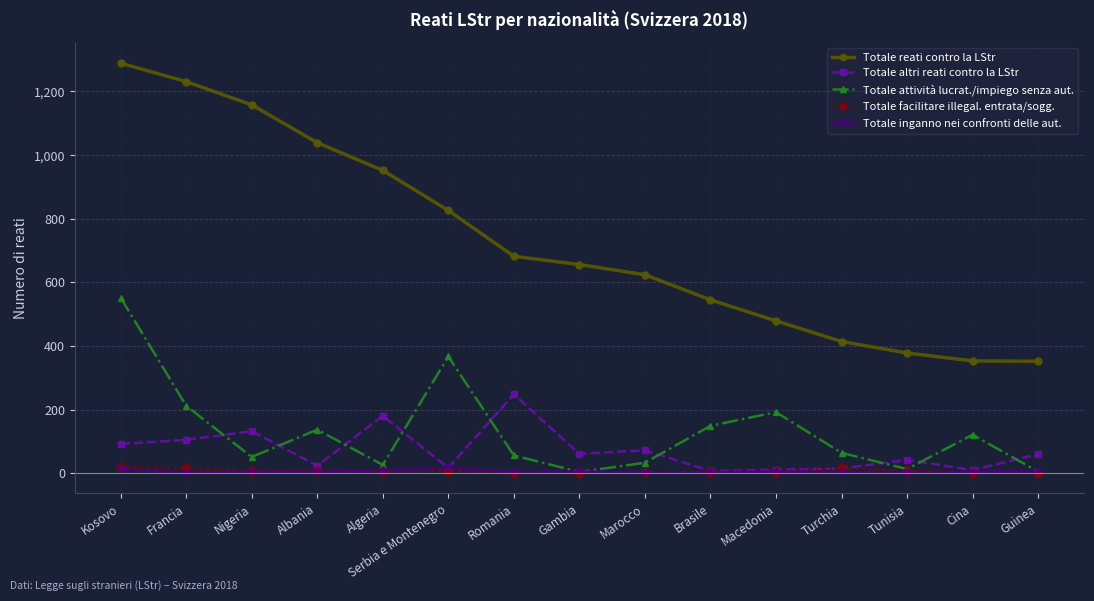

At which category does Totale altri reati contro la LStr reach its first local peak?

Nigeria